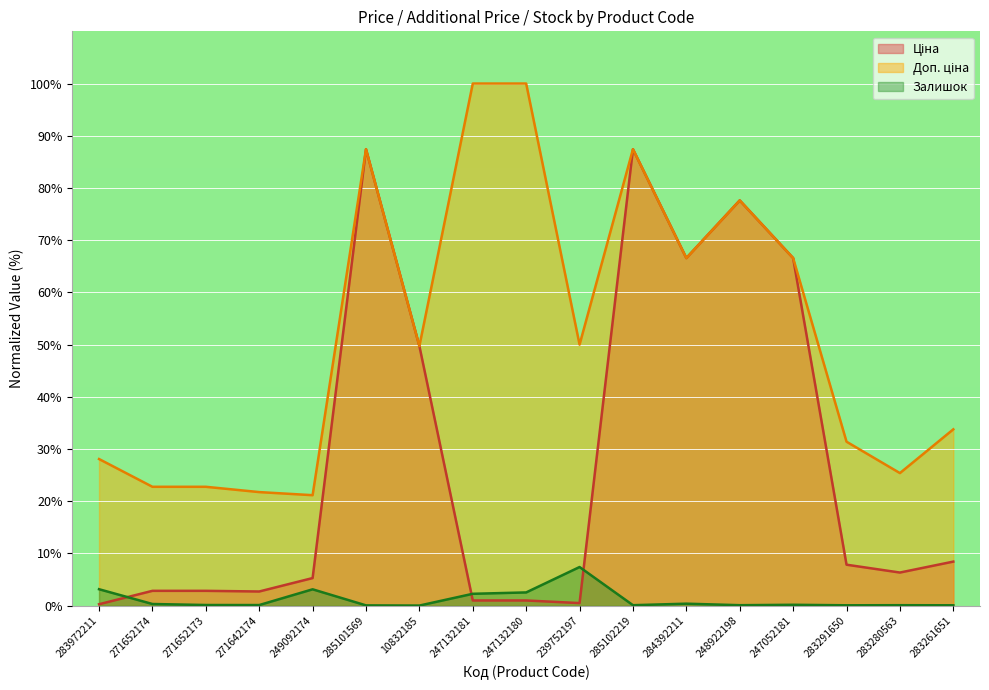

Does the chart display data point markers on the line(s)?

No